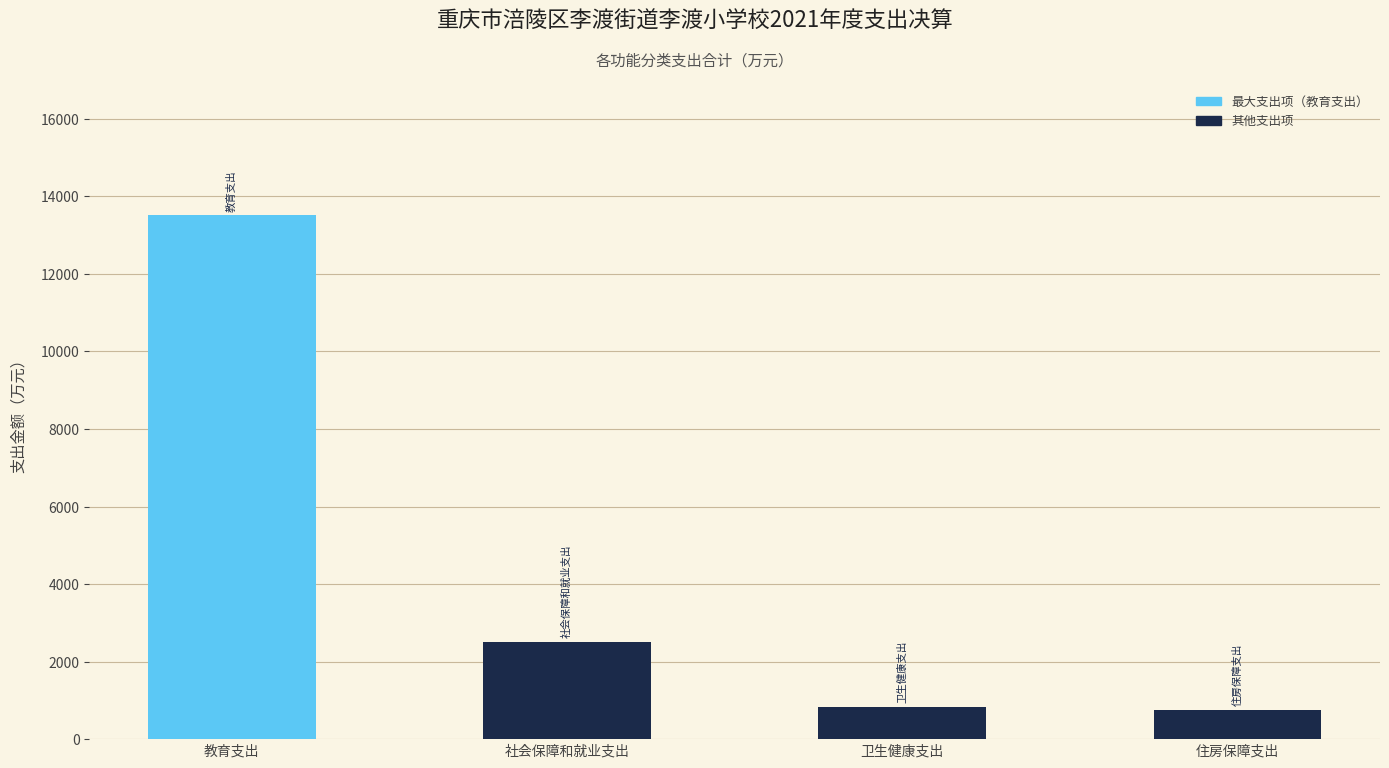

Is it true that the value at 住房保障支出 is 210.0?

False